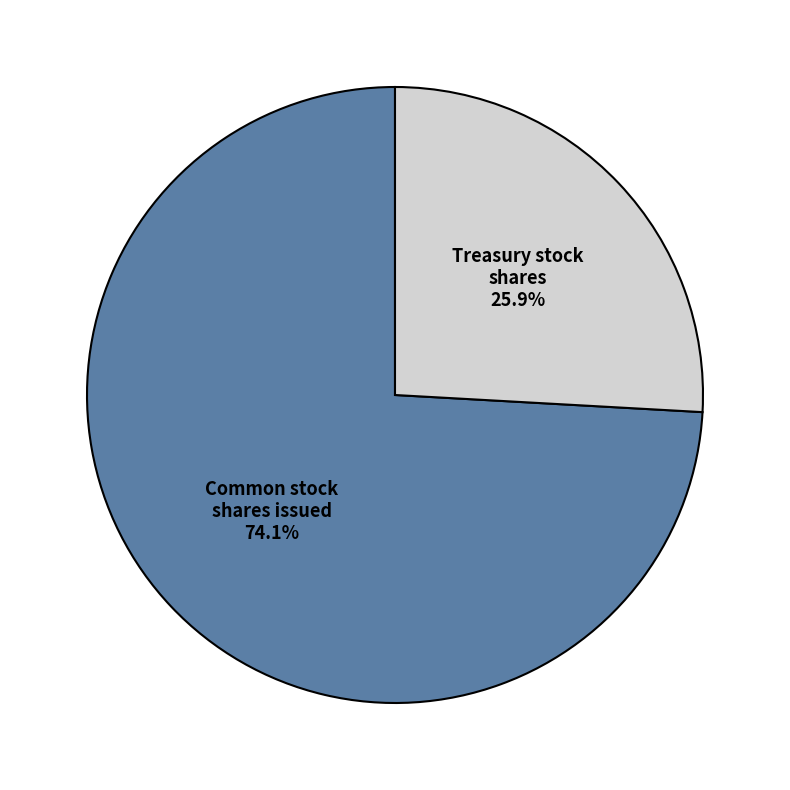

Is there any slice that represents more than half of the pie?

Yes